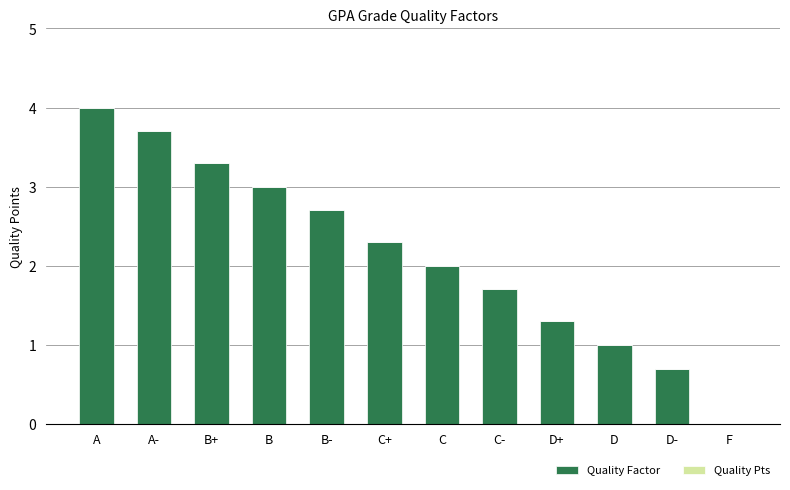

What is the maximum value shown in the chart?

4.0